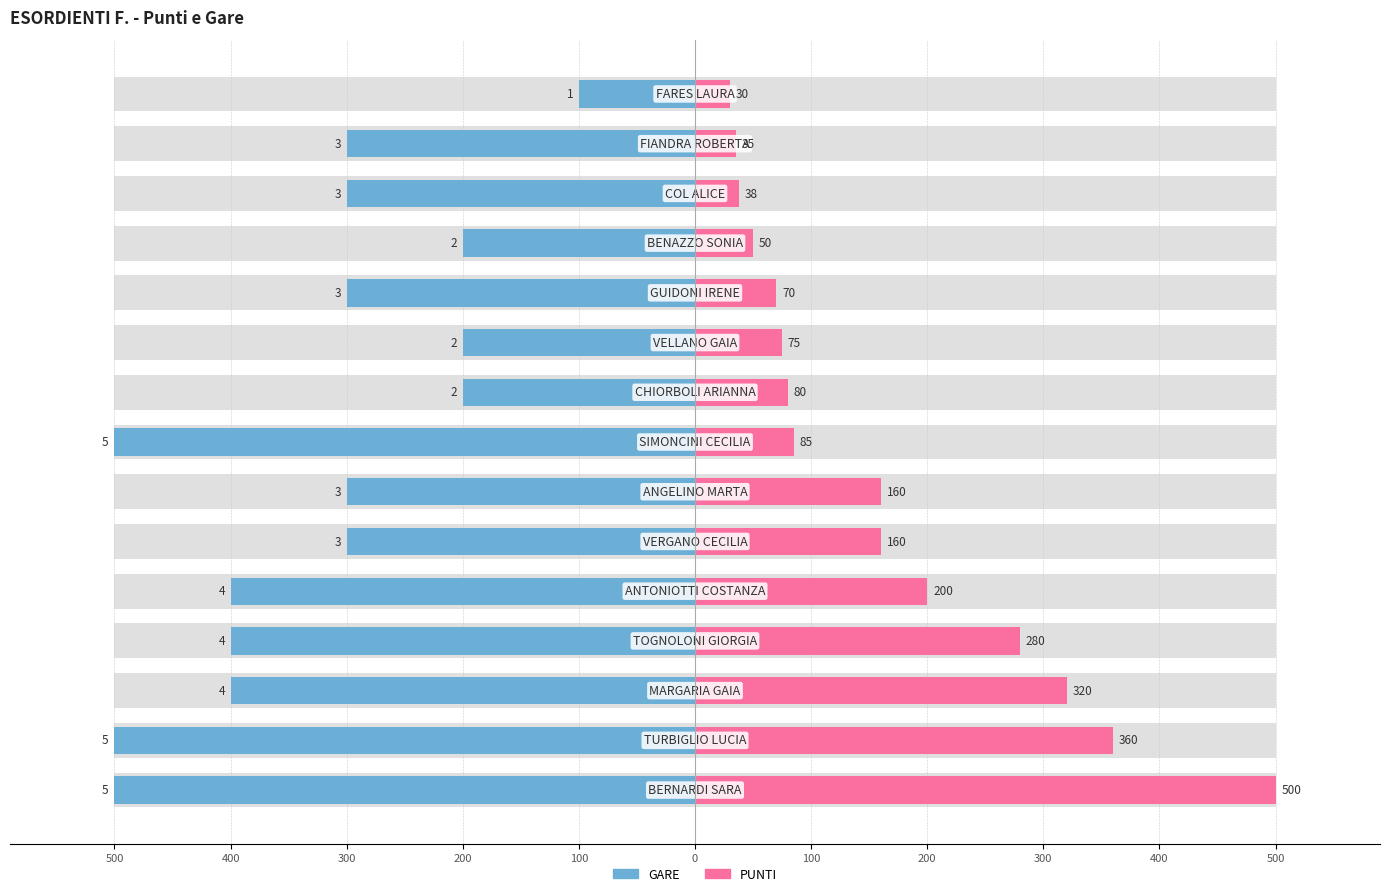

What are all the series names shown in the legend?

PUNTI, GARE